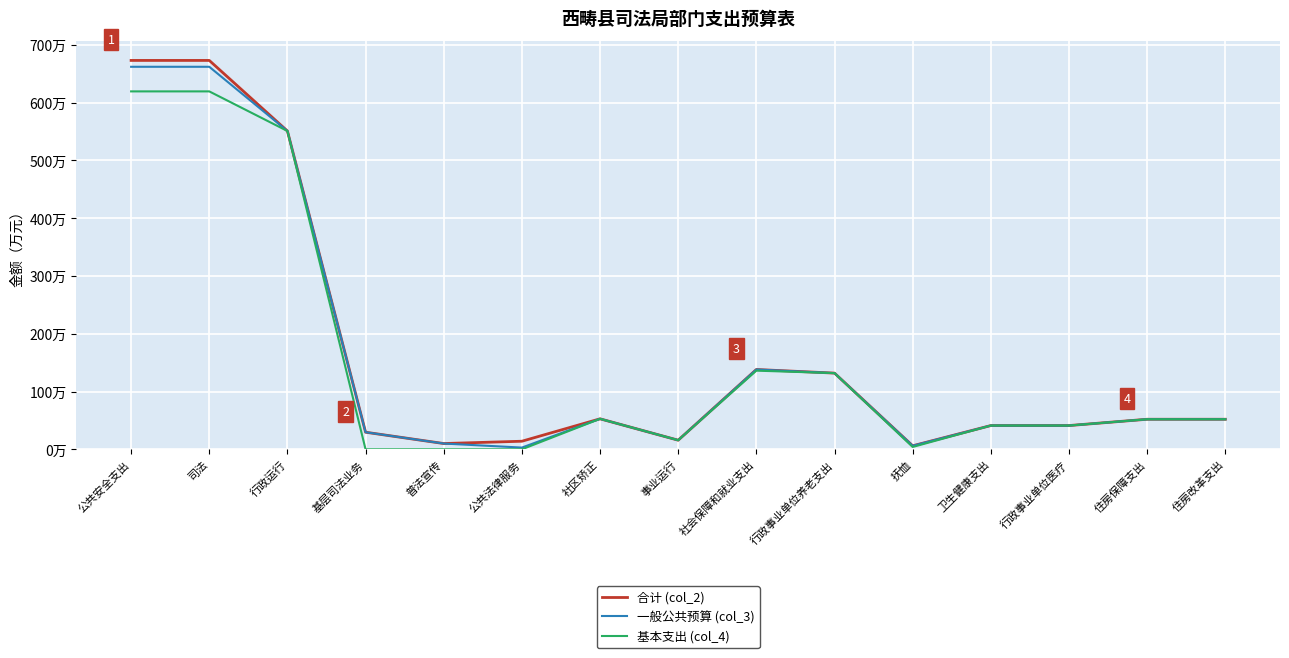

At which category does 基本支出 (col_4) reach its first local peak?

社区矫正